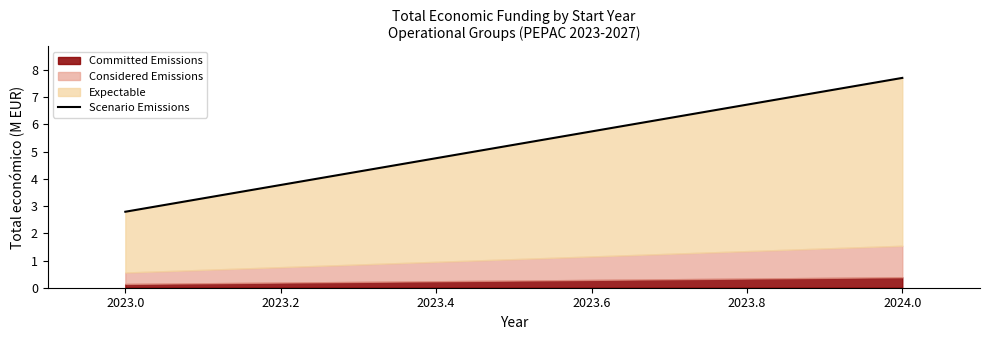

Reading left to right, list all the values displayed in this chart.

2.8	7.7